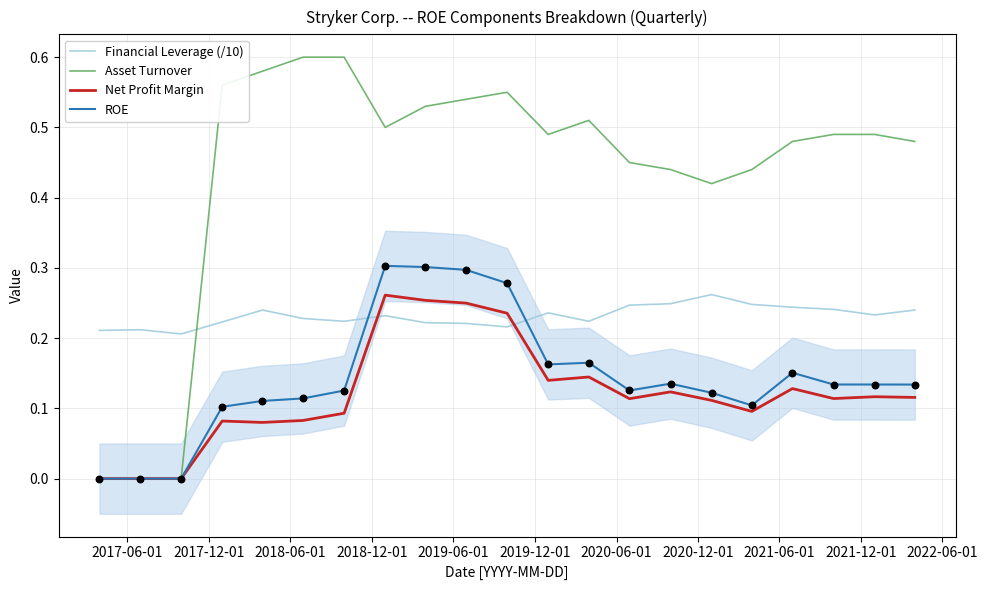

After their last crossing, which series has the higher values: Asset Turnover or Financial Leverage (/10)?

Asset Turnover